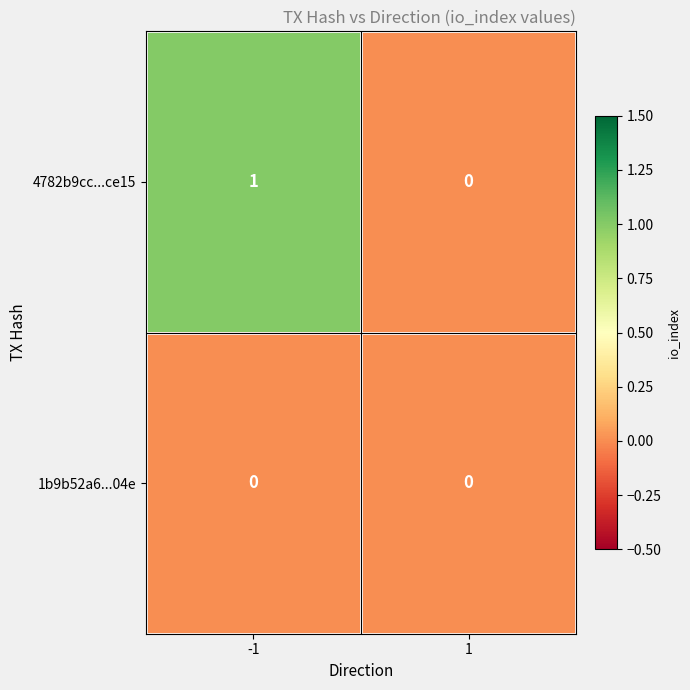

List the series in order of their overall mean, highest first.

4782b9cc...ce15, 1b9b52a6...04e